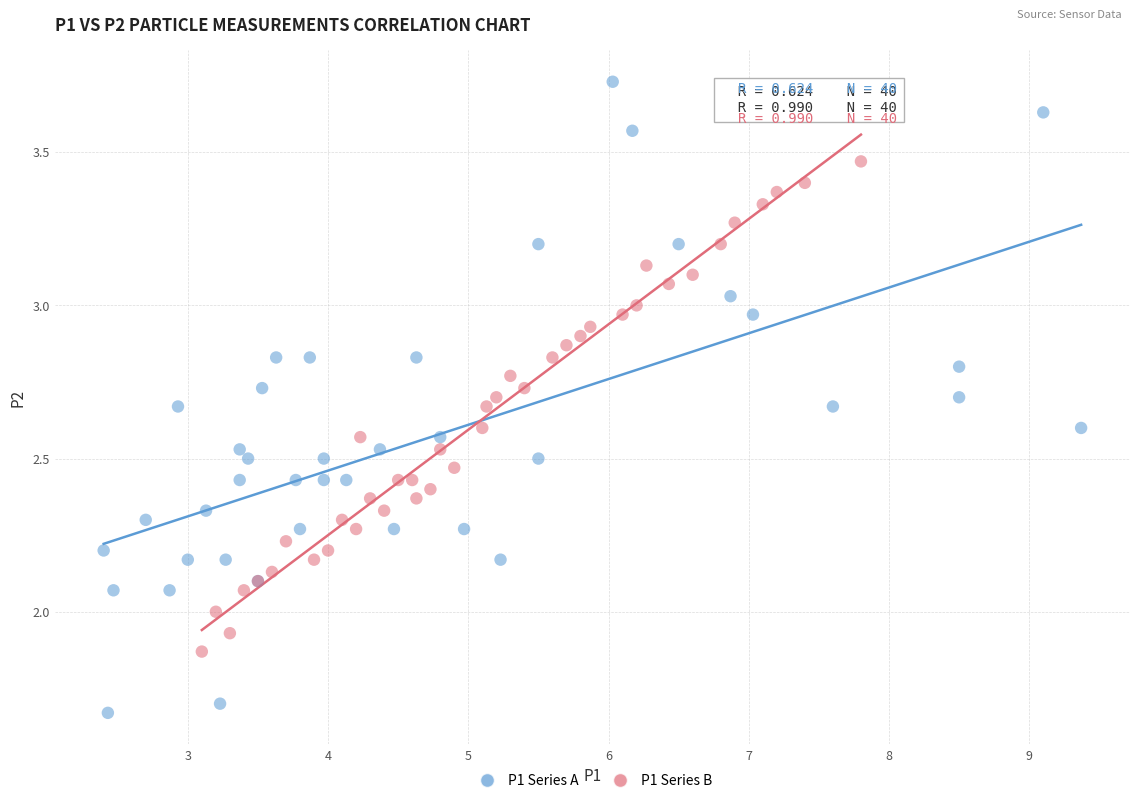

What are all the series names shown in the legend?

P1 Series A, P1 Series B